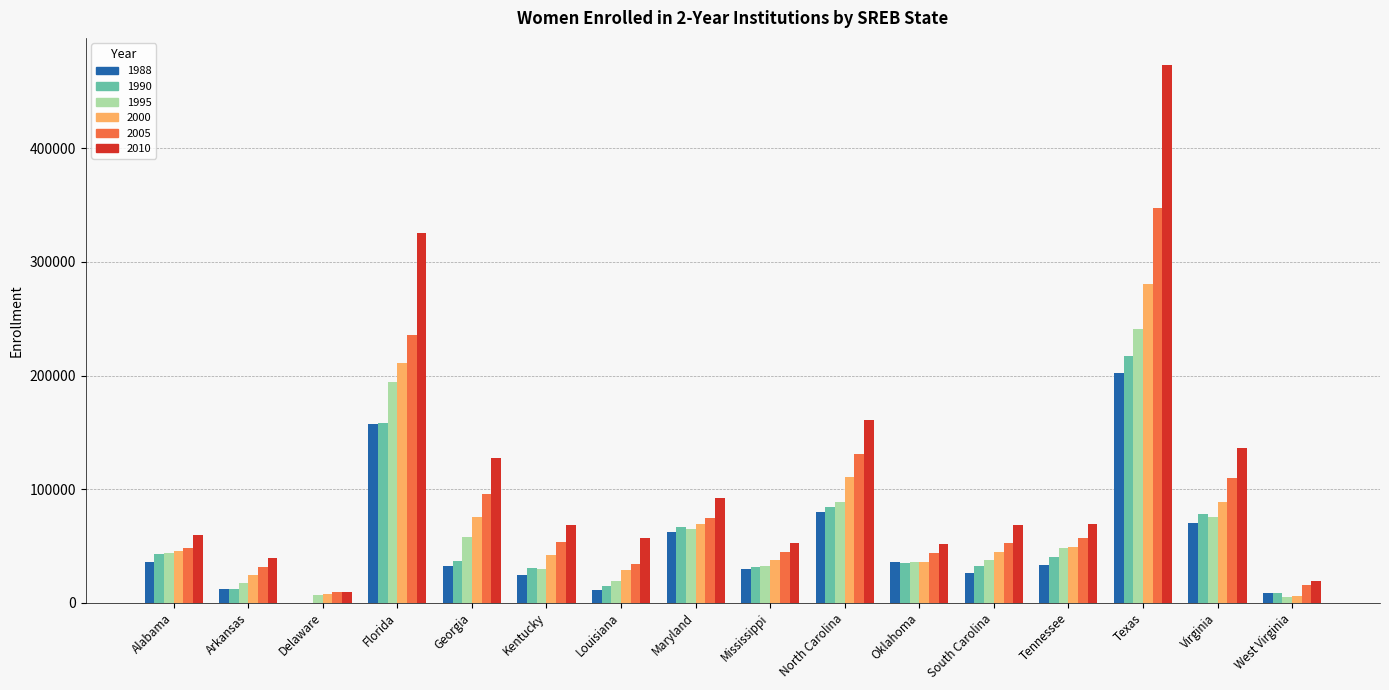

At which label is 1988 closest to 101044?

North Carolina